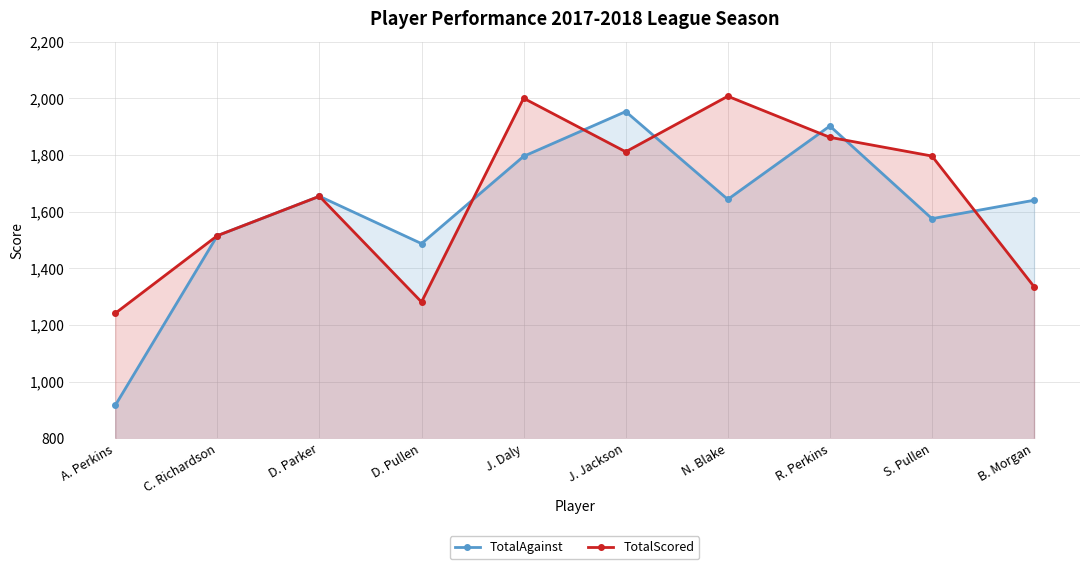

In TotalAgainst, how many points are higher than both neighbors (excluding endpoints)?

3